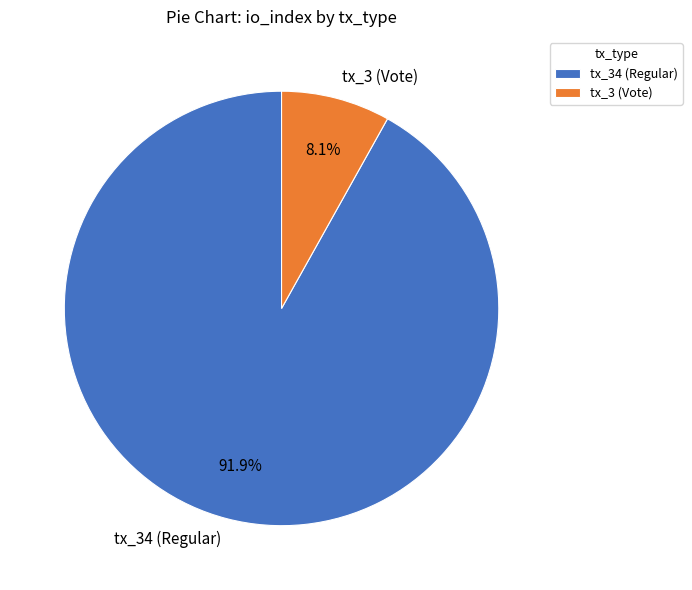

How much of the chart is everything except tx_34 (Regular)?

8.1%